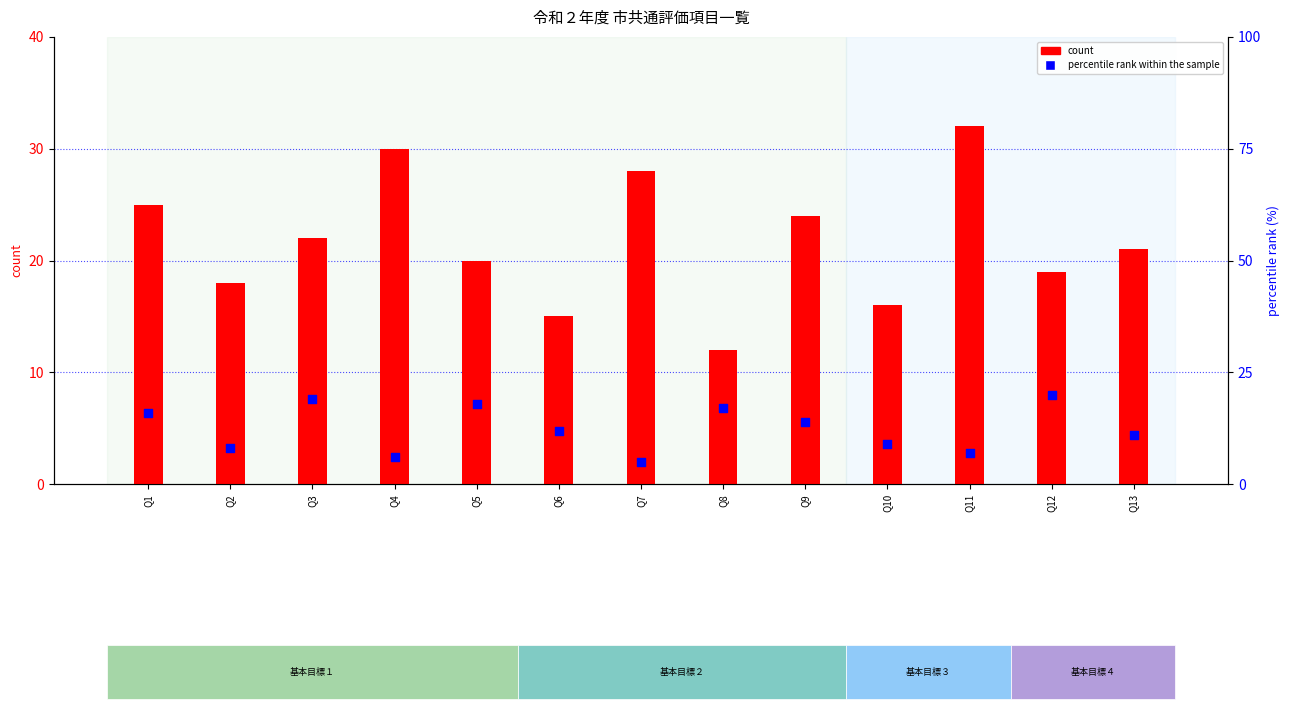

At how many categories does at least one series exceed 25?

3